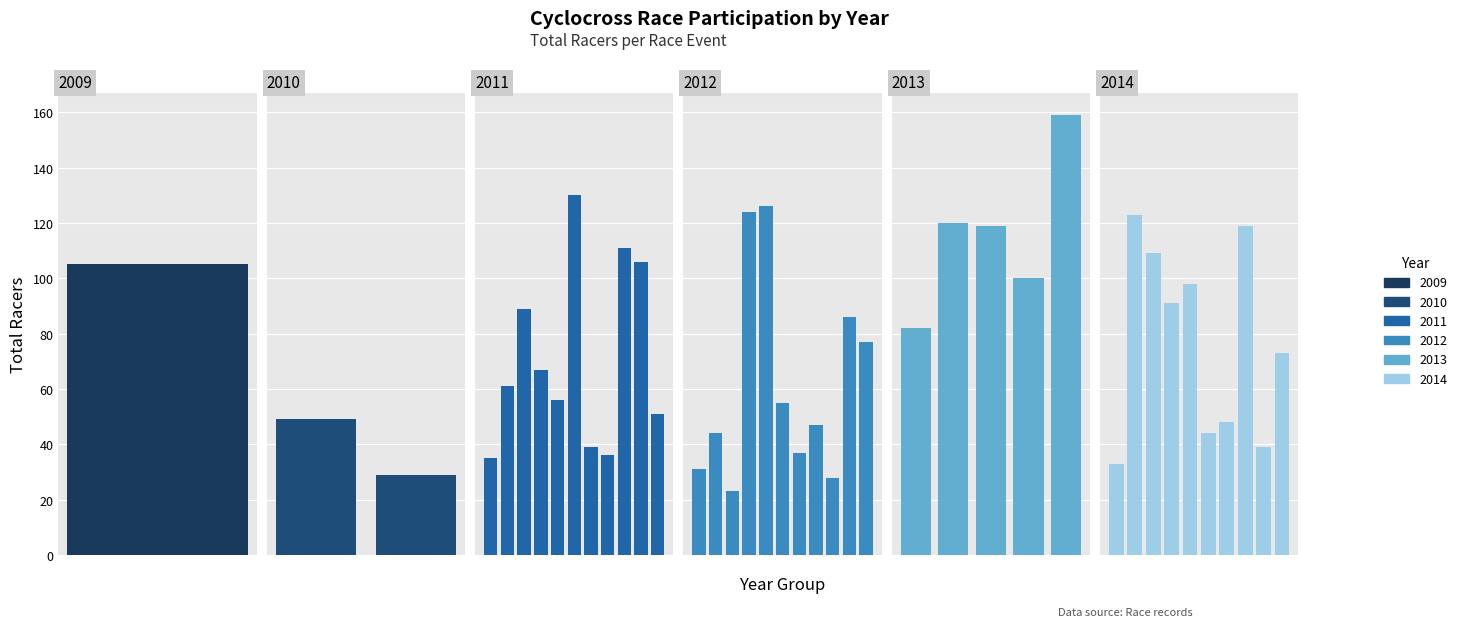

Reading left to right, extract all data points from this chart.

0=105	1=49	2=29	3=35	4=61	5=89	6=67	7=56	8=130	9=39	10=36	11=111	12=106	13=51	14=31	15=44	16=23	17=124	18=126	19=55	20=37	21=47	22=28	23=86	24=77	25=82	26=120	27=119	28=100	29=159	30=33	31=123	32=109	33=91	34=98	35=44	36=48	37=119	38=39	39=73